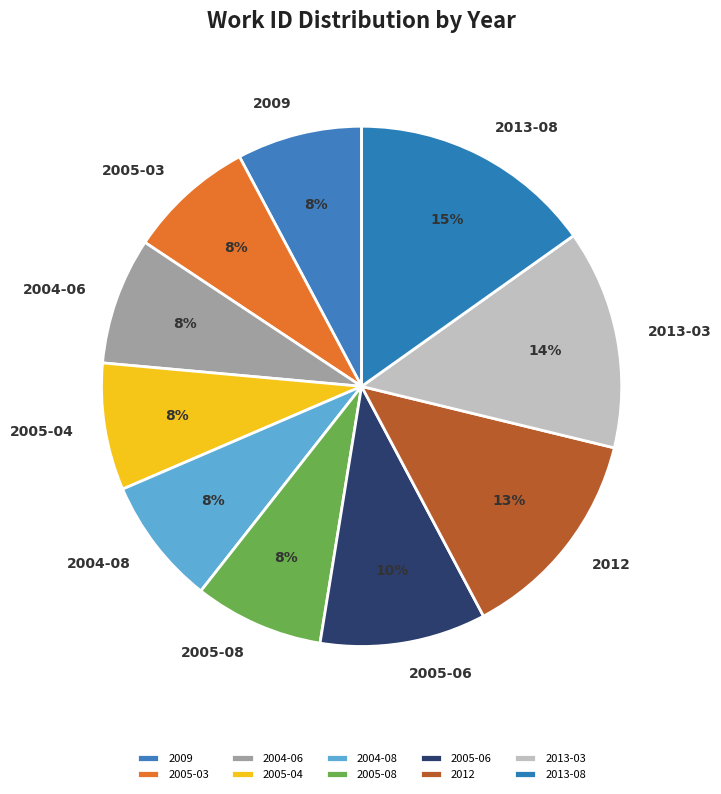

Which has a higher value, 2005-04 or 2009?

2005-04